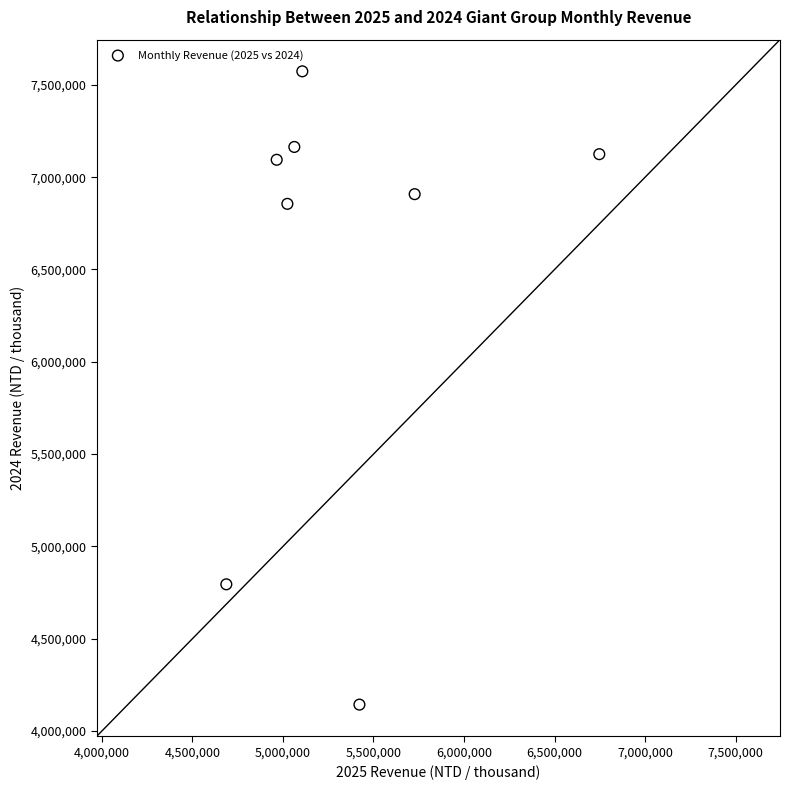

What Y value in the scatter plot is closest to 5858319?

6855587